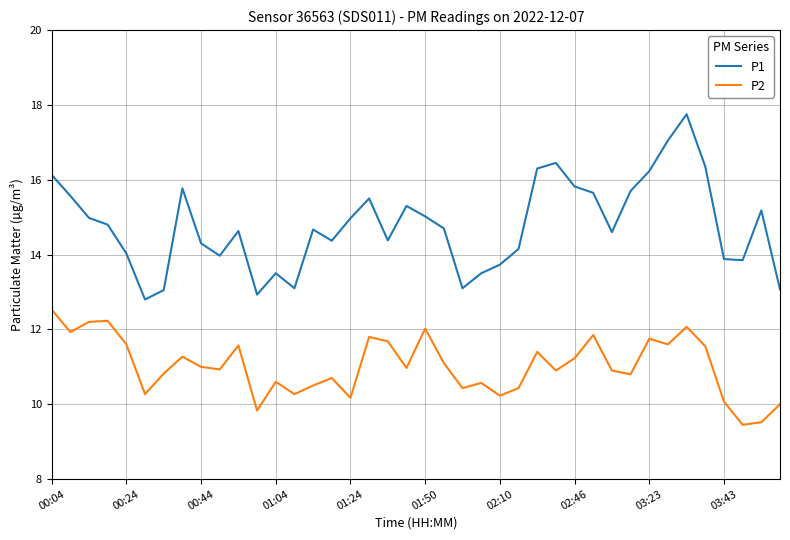

What is the highest value of the P2 series?

12.5